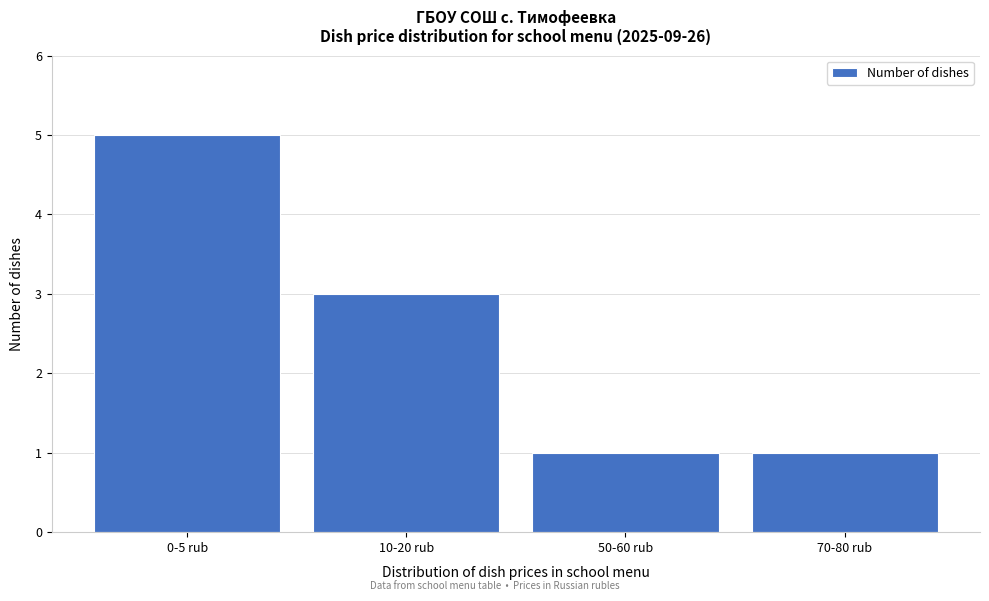

Reading left to right, transcribe all the data shown in this chart.

5	3	1	1